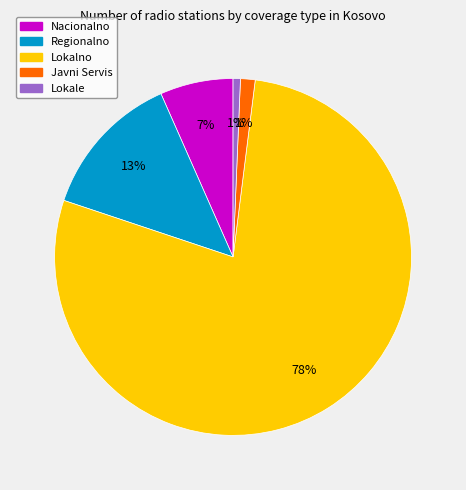

To the nearest percent, what percentage of the pie is Lokalno?

78%